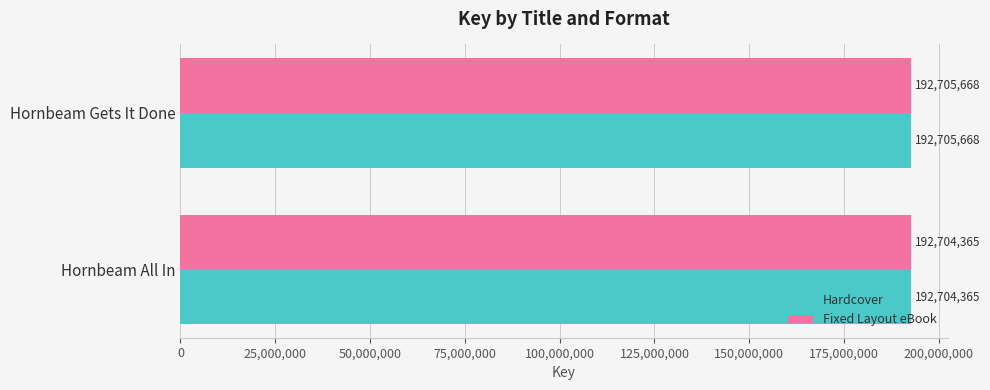

True or false: Hardcover has a value of 327334732 at Hornbeam All In.

False